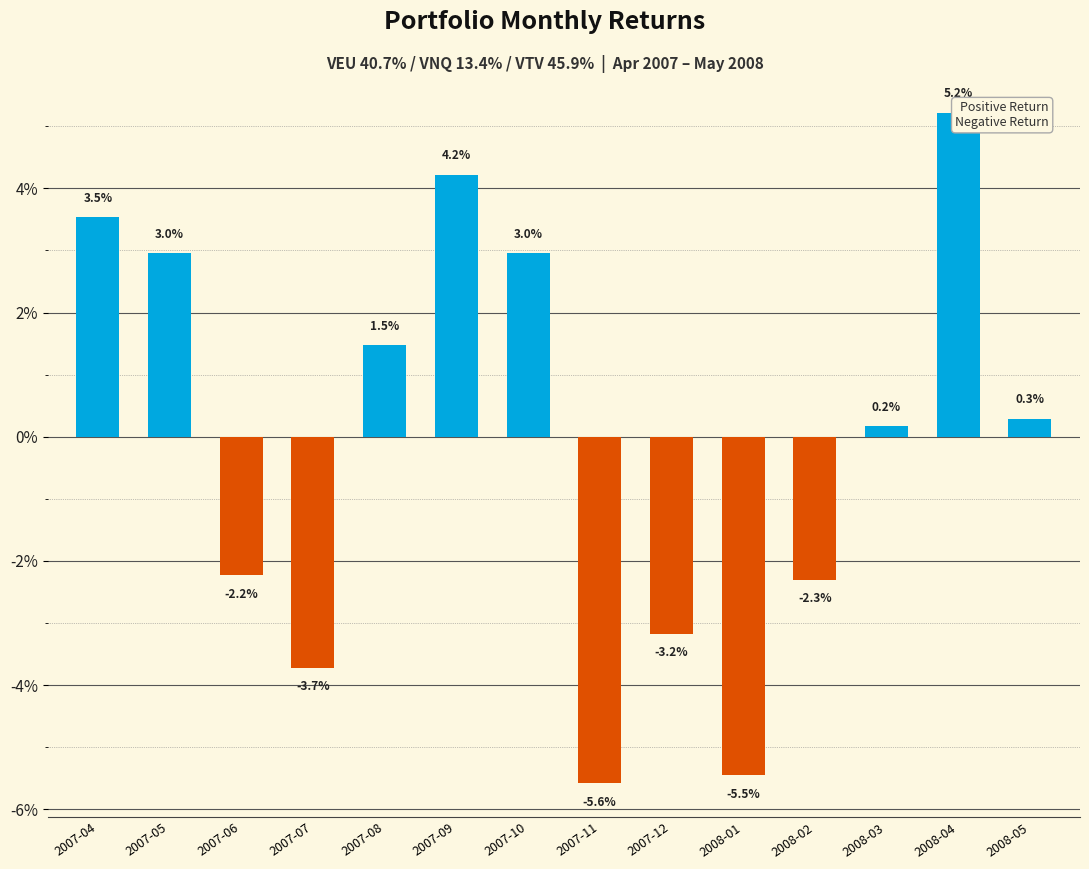

How many data points are above 0?

8